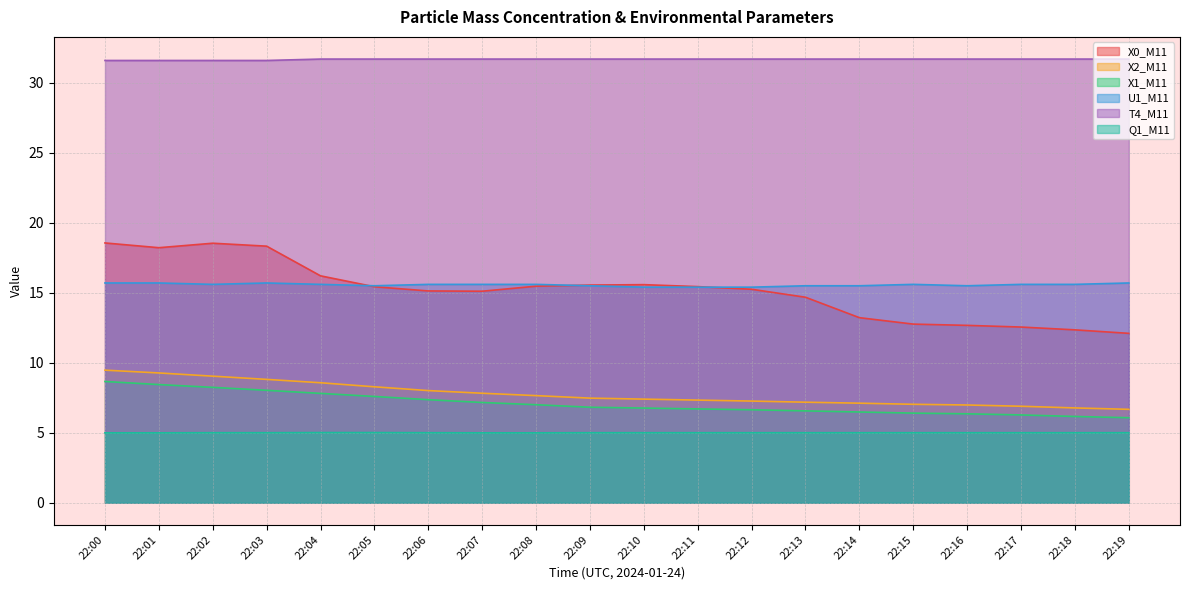

Reading left to right, list all the values displayed in this chart.

X0_M11: 22:00=18.6	22:01=18.2	22:02=18.5	22:03=18.3	22:04=16.2	22:05=15.4	22:06=15.1	22:07=15.1	22:08=15.5	22:09=15.6	22:10=15.6	22:11=15.4	22:12=15.2	22:13=14.7	22:14=13.2	22:15=12.8	22:16=12.7	22:17=12.6	22:18=12.3	22:19=12.1
X2_M11: 22:00=9.5	22:01=9.3	22:02=9.0	22:03=8.8	22:04=8.6	22:05=8.3	22:06=8.0	22:07=7.8	22:08=7.7	22:09=7.5	22:10=7.4	22:11=7.3	22:12=7.3	22:13=7.2	22:14=7.1	22:15=7.0	22:16=7.0	22:17=6.9	22:18=6.8	22:19=6.7
X1_M11: 22:00=8.7	22:01=8.4	22:02=8.2	22:03=8.0	22:04=7.8	22:05=7.6	22:06=7.4	22:07=7.2	22:08=7.0	22:09=6.8	22:10=6.8	22:11=6.7	22:12=6.6	22:13=6.6	22:14=6.5	22:15=6.4	22:16=6.3	22:17=6.3	22:18=6.2	22:19=6.1
U1_M11: 22:00=15.7	22:01=15.7	22:02=15.6	22:03=15.7	22:04=15.6	22:05=15.5	22:06=15.6	22:07=15.6	22:08=15.6	22:09=15.5	22:10=15.4	22:11=15.4	22:12=15.4	22:13=15.5	22:14=15.5	22:15=15.6	22:16=15.5	22:17=15.6	22:18=15.6	22:19=15.7
T4_M11: 22:00=31.6	22:01=31.6	22:02=31.6	22:03=31.6	22:04=31.7	22:05=31.7	22:06=31.7	22:07=31.7	22:08=31.7	22:09=31.7	22:10=31.7	22:11=31.7	22:12=31.7	22:13=31.7	22:14=31.7	22:15=31.7	22:16=31.7	22:17=31.7	22:18=31.7	22:19=31.7
Q1_M11: 22:00=5.0	22:01=5.0	22:02=5.0	22:03=5.0	22:04=5.0	22:05=5.0	22:06=5.0	22:07=5.0	22:08=5.0	22:09=5.0	22:10=5.0	22:11=5.0	22:12=5.0	22:13=5.0	22:14=5.0	22:15=5.0	22:16=5.0	22:17=5.0	22:18=5.0	22:19=5.0